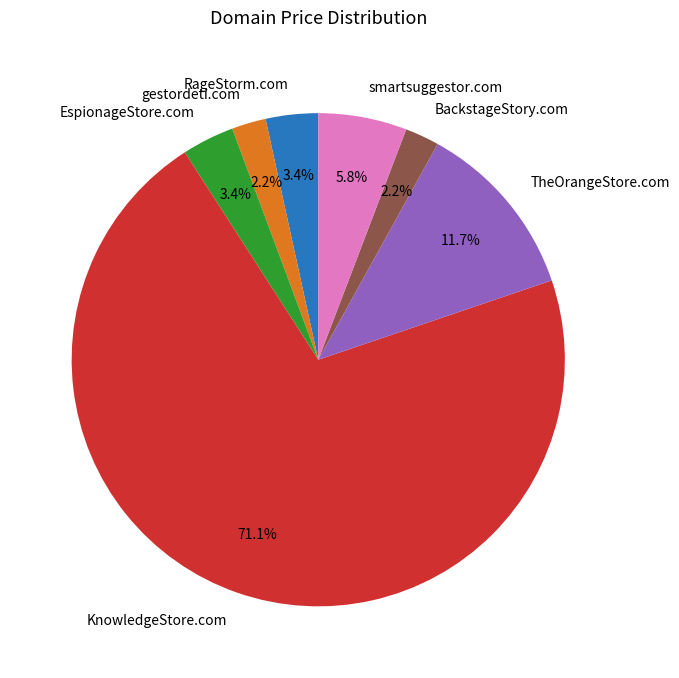

Which slice is the largest?

KnowledgeStore.com